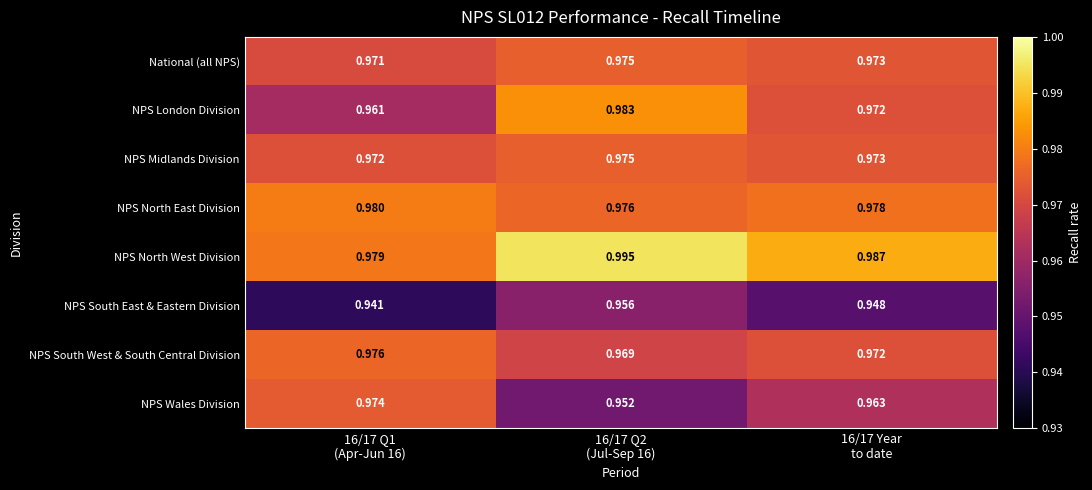

Which series has the largest total across all categories?

NPS North West Division